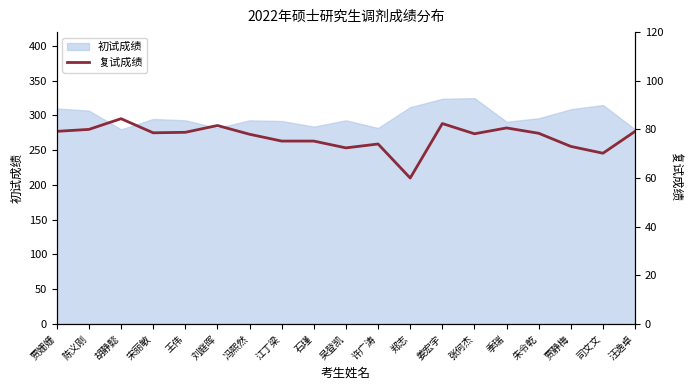

Reading right to left, extract all data points from this chart.

79.2	70.2	73.0	78.4	80.6	78.2	82.4	60.0	74.0	72.4	75.2	75.2	78.0	81.6	78.8	78.6	84.4	80.0	79.2